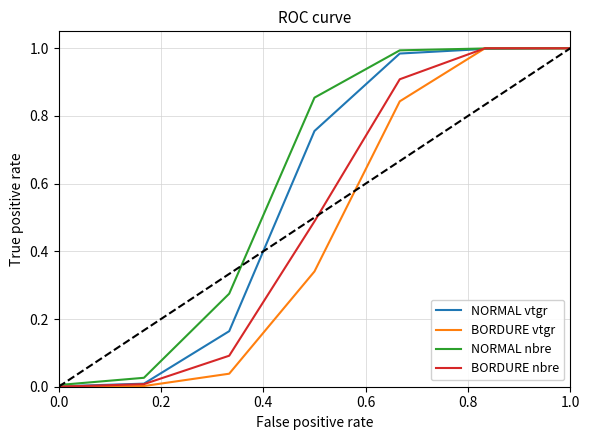

List the series in order of their overall mean, lowest first.

BORDURE vtgr, BORDURE nbre, NORMAL vtgr, NORMAL nbre